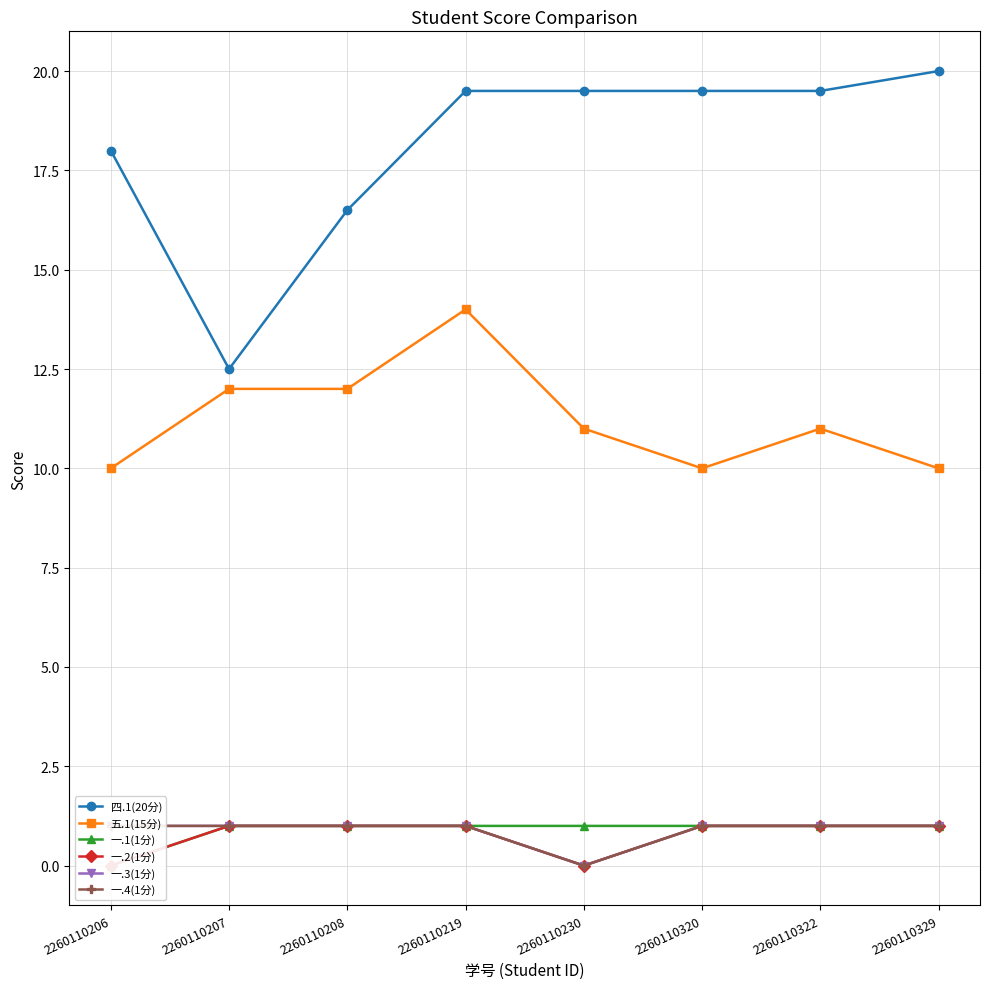

What are all the series names shown in the legend?

四.1(20分), 五.1(15分), 一.1(1分), 一.2(1分), 一.3(1分), 一.4(1分)